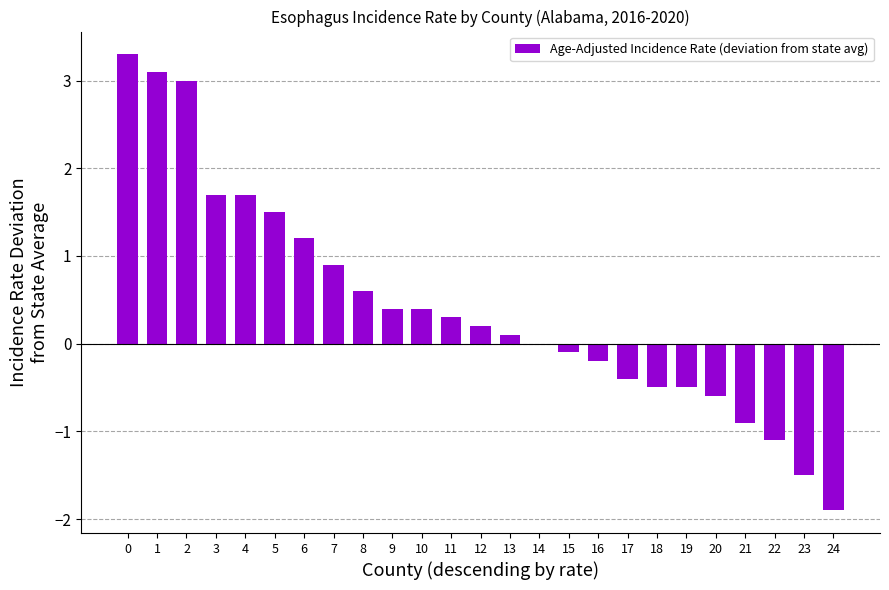

True or false: the data shows 0.4 at 7.

False